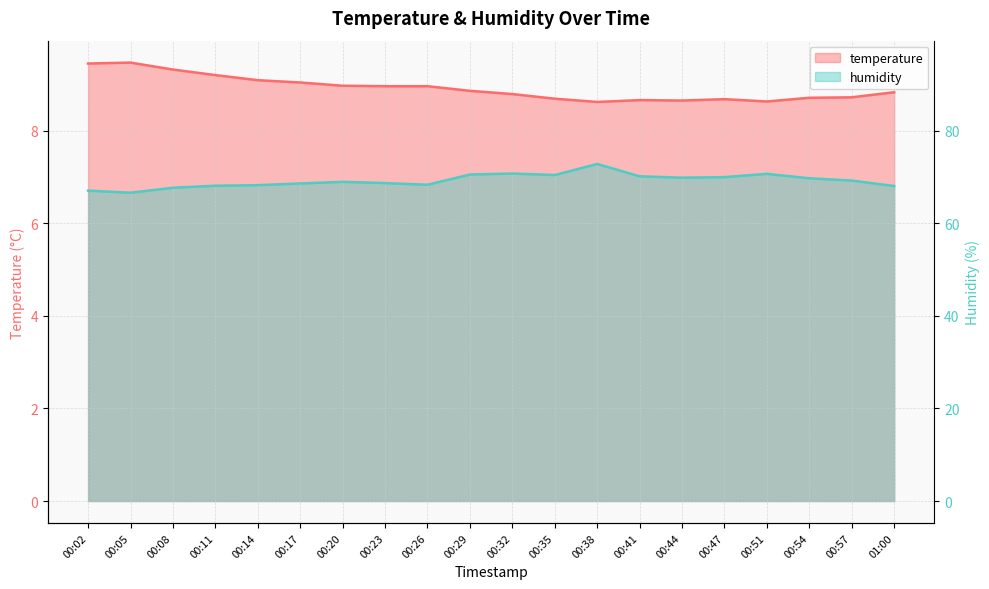

Rank the series at 00:17 from lowest to highest value.

humidity, temperature